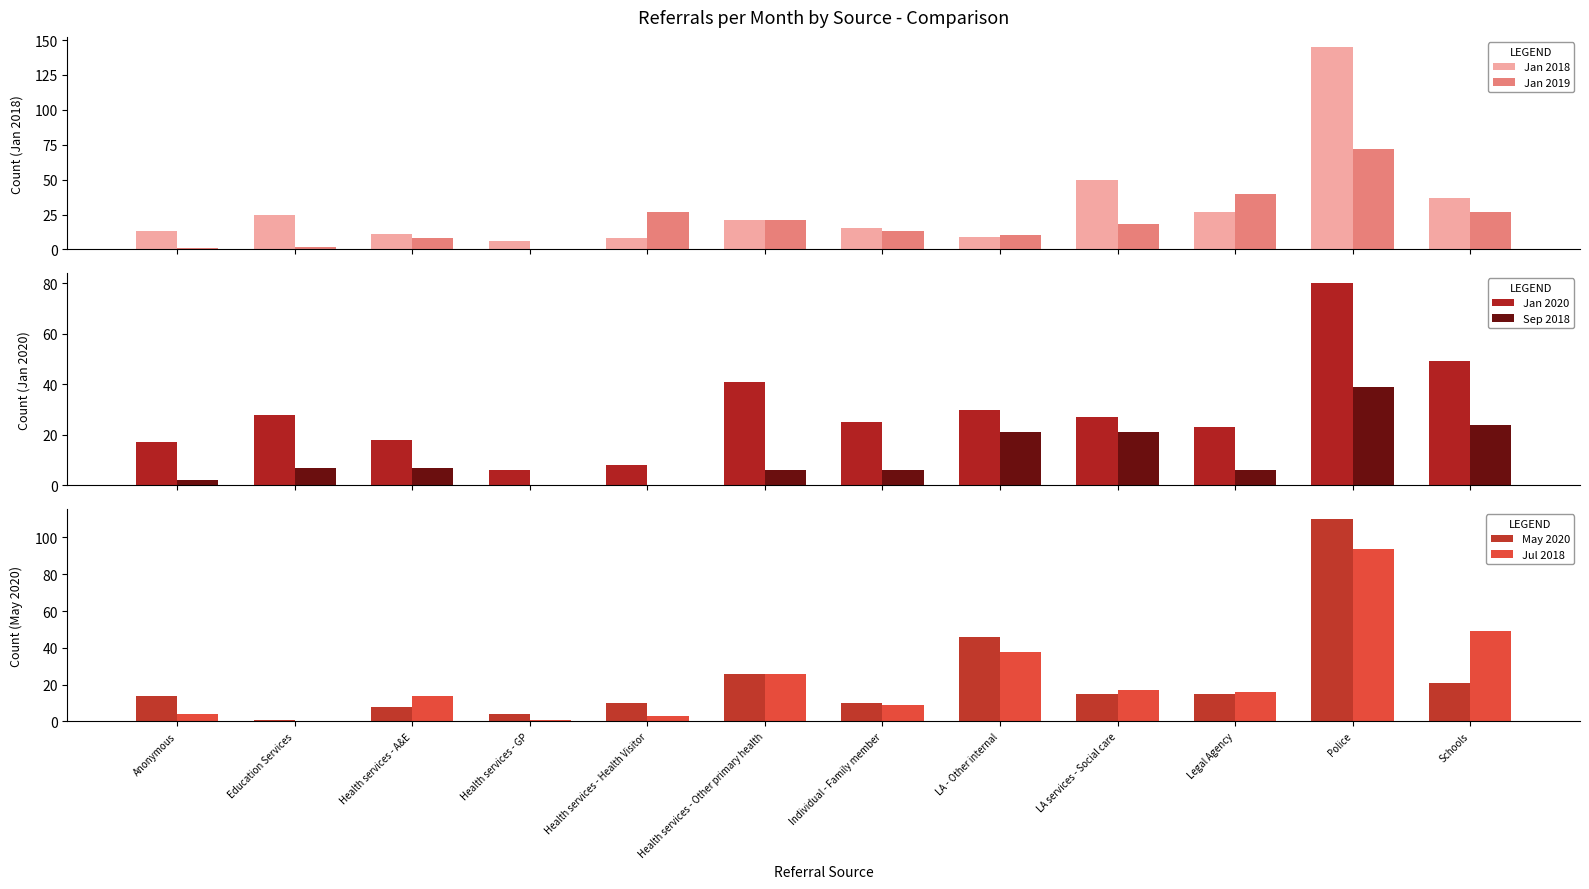

Rank the categories by Sep 2018 value from highest to lowest.

Police, Schools, LA - Other internal, LA services - Social care, Education Services, Health services - A&E, Health services - Other primary health, Individual - Family member, Legal Agency, Anonymous, Health services - GP, Health services - Health Visitor